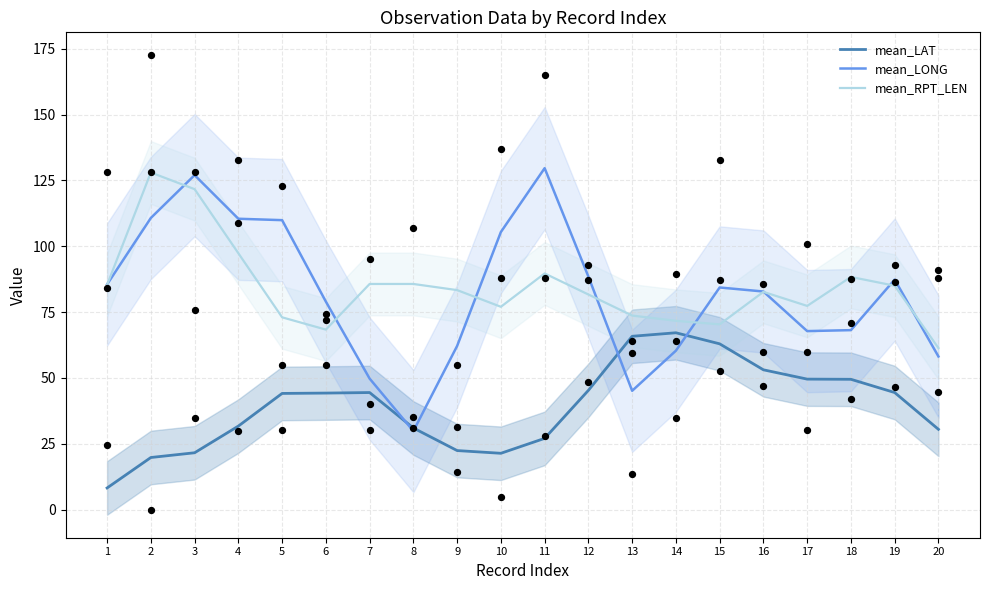

Which series contains the lowest Y value?

mean_LAT